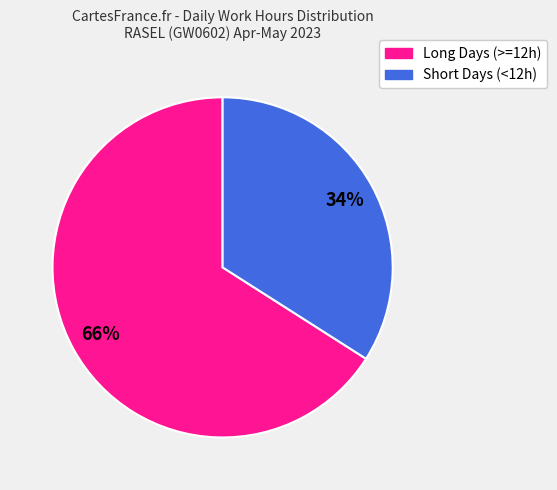

To the nearest percent, what is the difference between the largest and smallest slice percentages?

32%